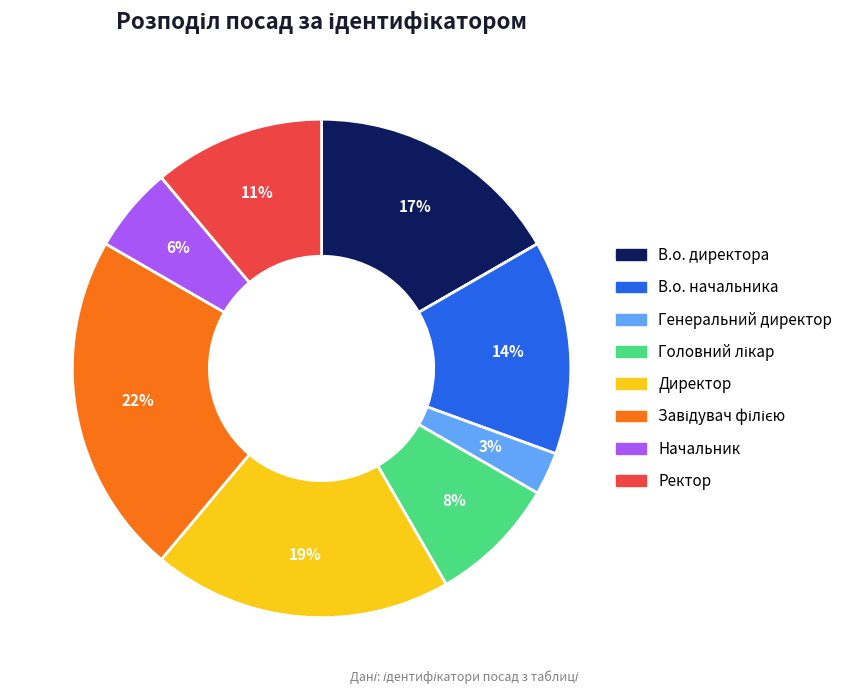

To the nearest percent, what is the combined percentage of Генеральний директор and Директор?

22%